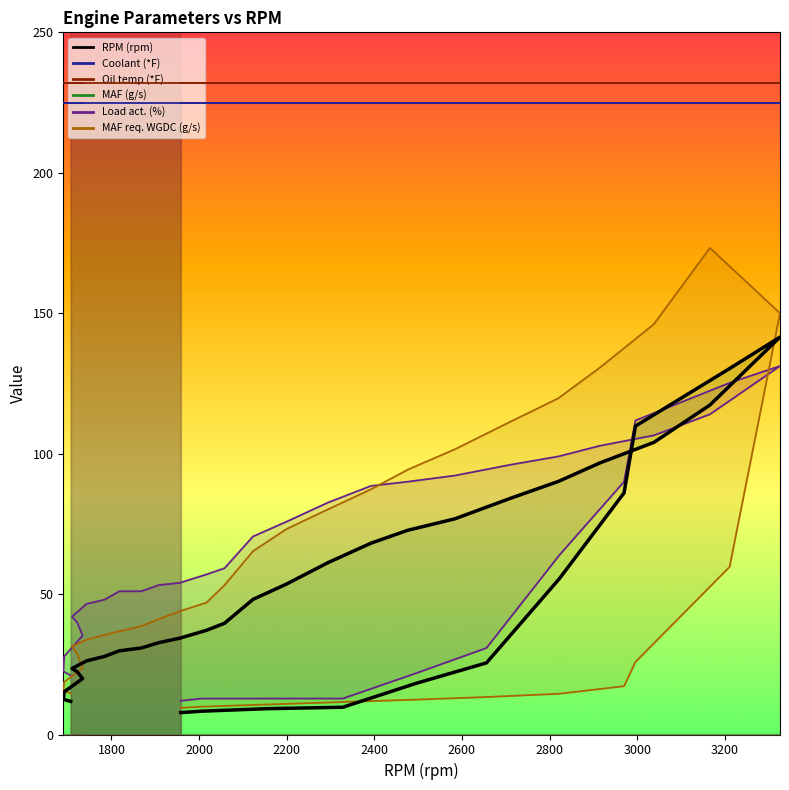

Is it true that MAF (g/s) equals 13.4 at 1743?

False